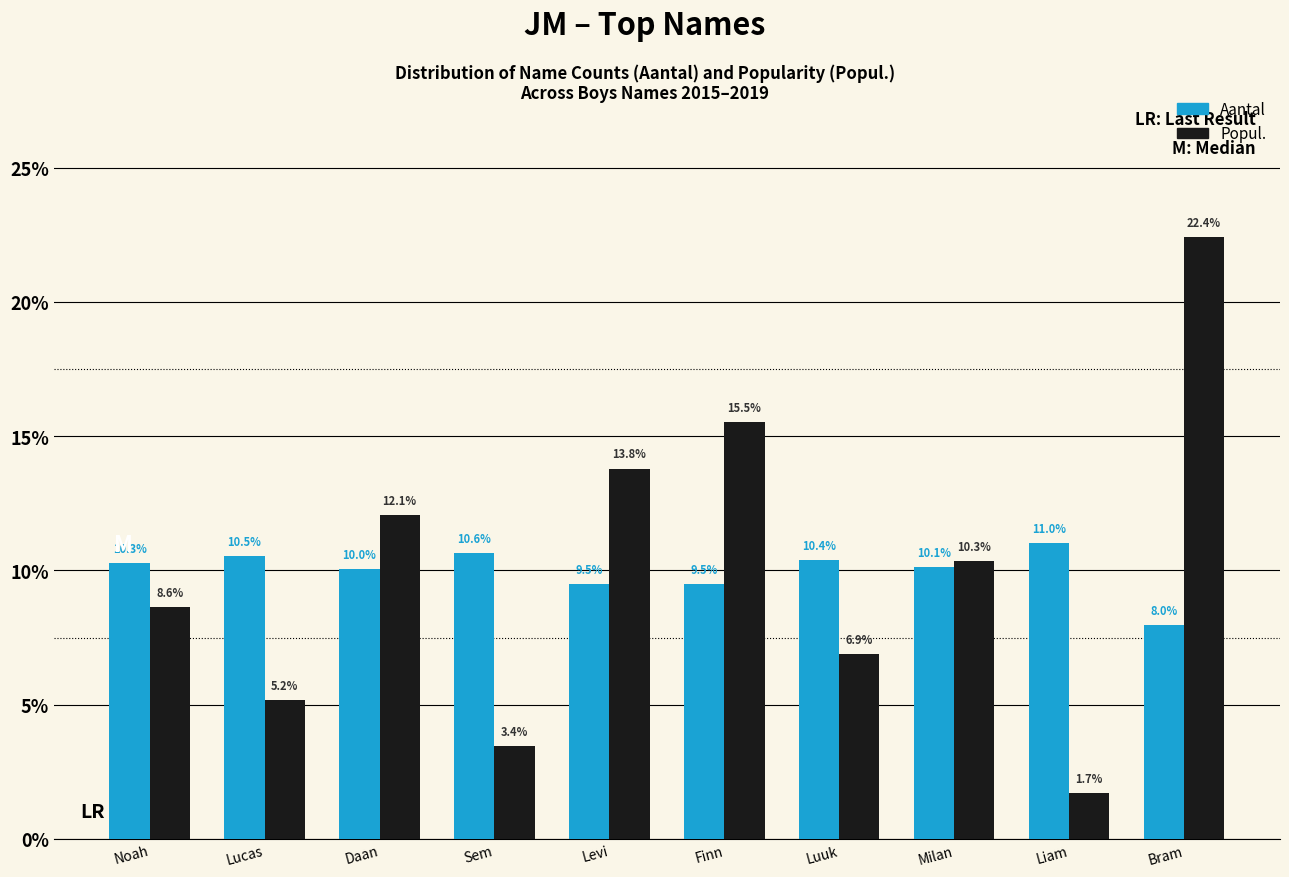

Reading right to left, what are all the values shown in this chart?

Aantal: Bram=8.0	Liam=11.0	Milan=10.1	Luuk=10.4	Finn=9.5	Levi=9.5	Sem=10.6	Daan=10.0	Lucas=10.5	Noah=10.3
Popul.: Bram=22.4	Liam=1.7	Milan=10.3	Luuk=6.9	Finn=15.5	Levi=13.8	Sem=3.4	Daan=12.1	Lucas=5.2	Noah=8.6